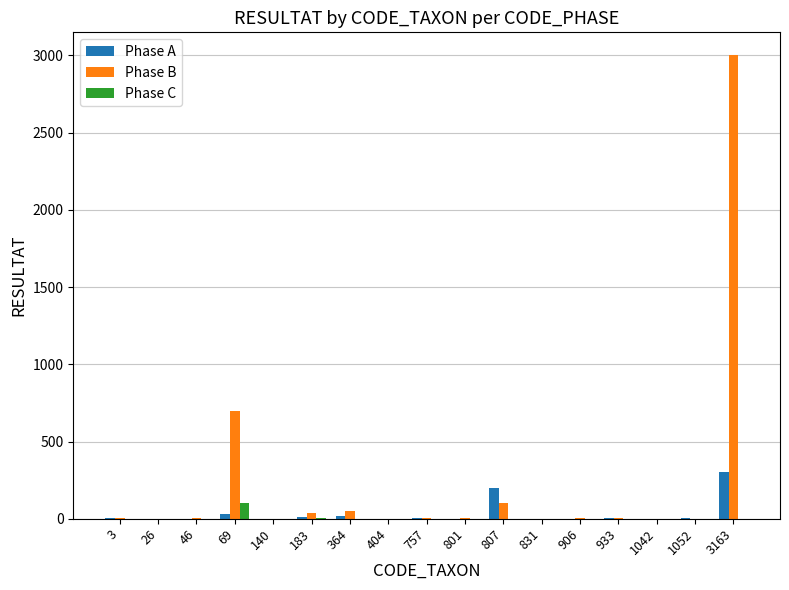

Where is Phase B nearest to the value 1500?

69